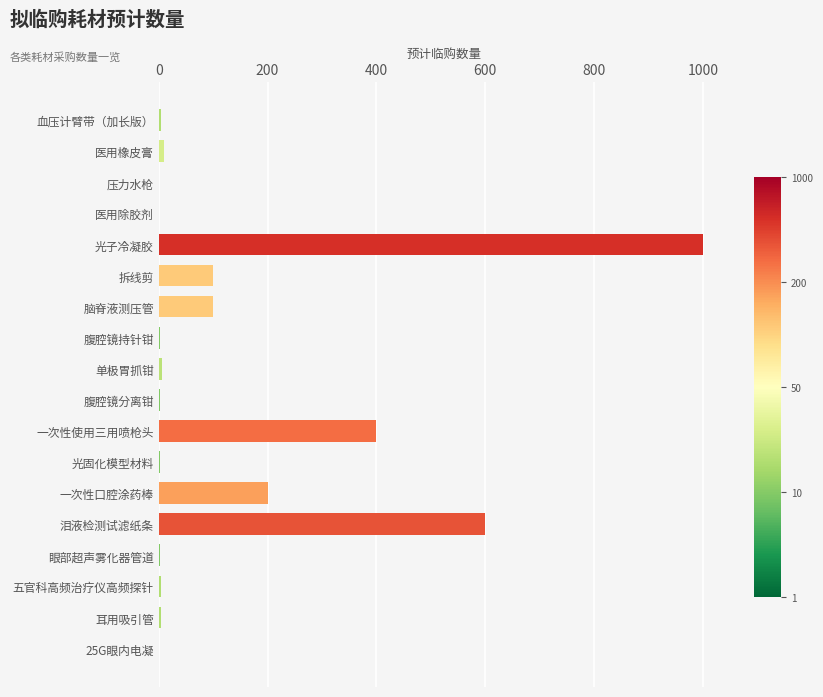

What is the greatest value displayed?

1000